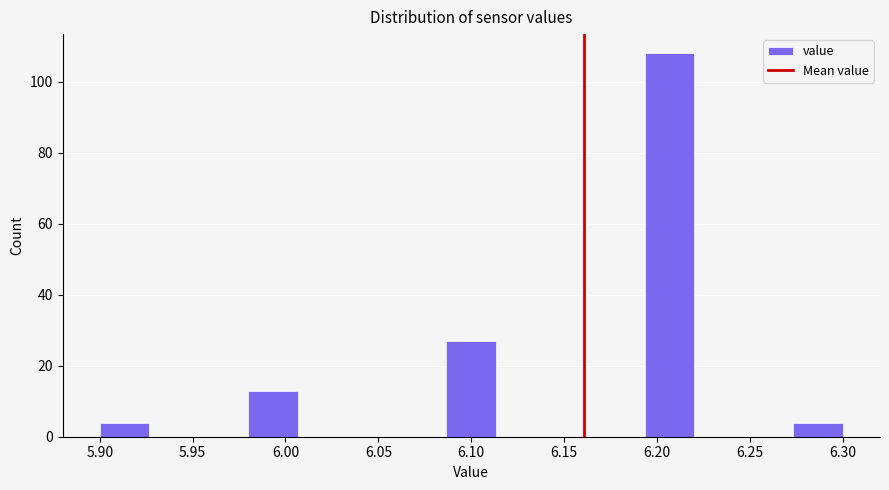

Reading left to right, list every bar in this chart as the range it spans on the x-axis followed by its height. Neither the bar edges nor the heights are printed on the chart, so give them approximately, as read against the axes.

5.900 to 5.925: 4
5.925 to 5.955: 0
5.955 to 5.980: 0
5.980 to 6.005: 14
6.005 to 6.035: 0
6.035 to 6.060: 0
6.060 to 6.085: 0
6.085 to 6.115: 28
6.115 to 6.140: 0
6.140 to 6.165: 0
6.165 to 6.195: 0
6.195 to 6.220: 108
6.220 to 6.245: 0
6.245 to 6.275: 0
6.275 to 6.300: 4